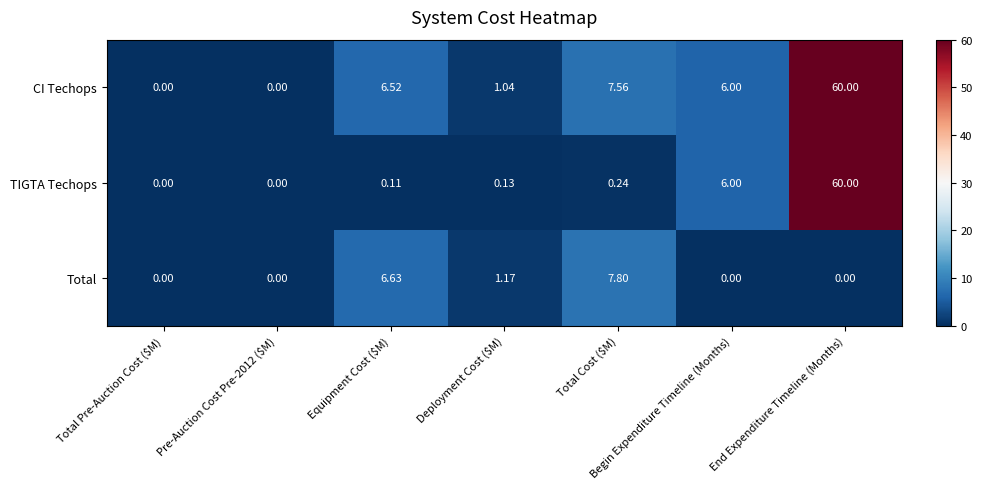

Which category has the highest value across all series?

End Expenditure Timeline (Months)